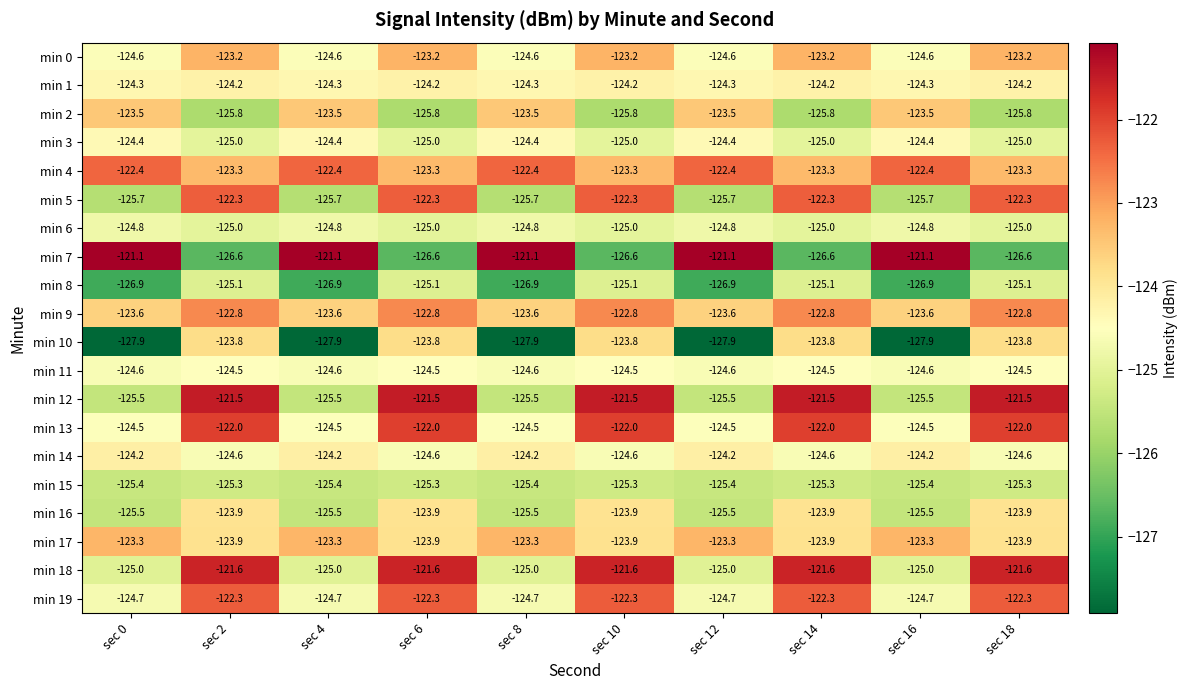

What is the total value across all series at sec 8?

-2491.9